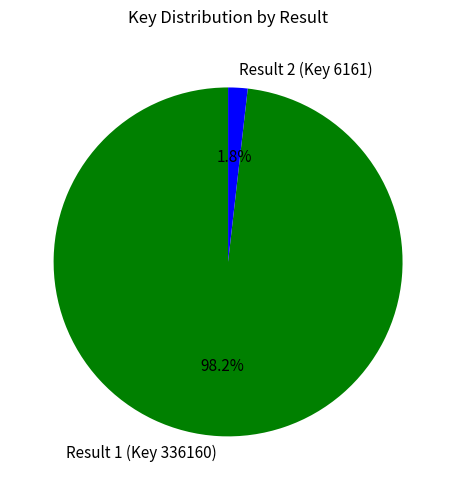

What is the ratio of the value at Result 1 (Key 336160) to the value at Result 2 (Key 6161)?

54.6